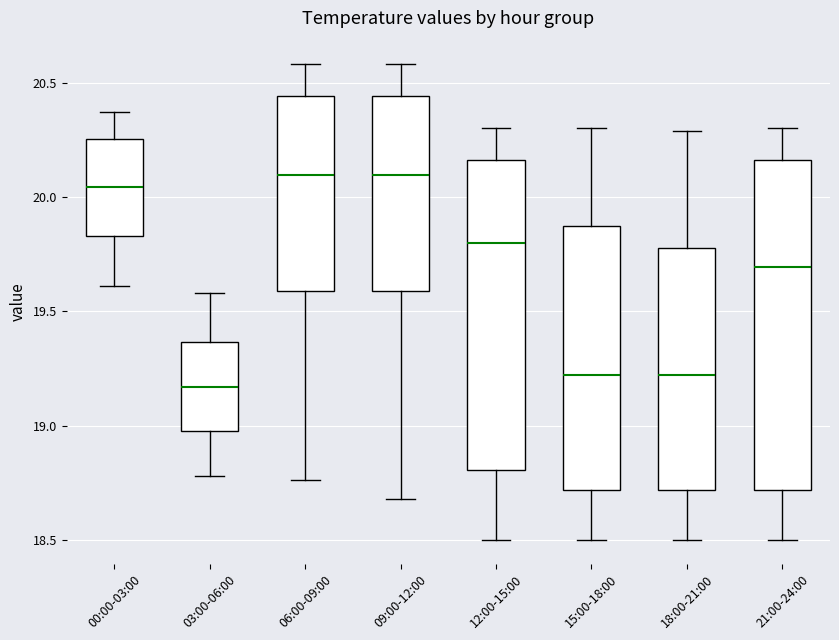

Where is the lower edge of the box for 18:00-21:00 on the y-axis? The values are not printed on the chart, so give them approximately, as read against the axis.

18.70